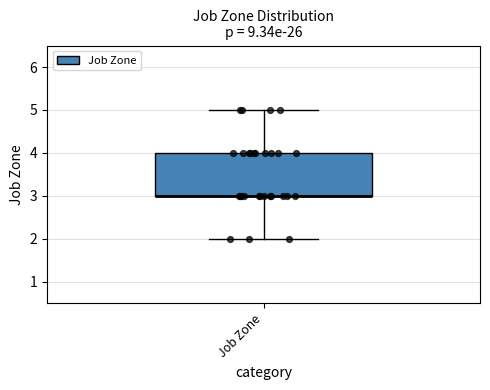

Read this box plot against the y-axis: the position of the median line, the range covered by the box, and the ends of both whiskers. The values are not printed on the chart, so give them approximately, as read against the axis.

median 3 (drawn on the box's lower edge), box 3 to 4, whiskers 2 to 5